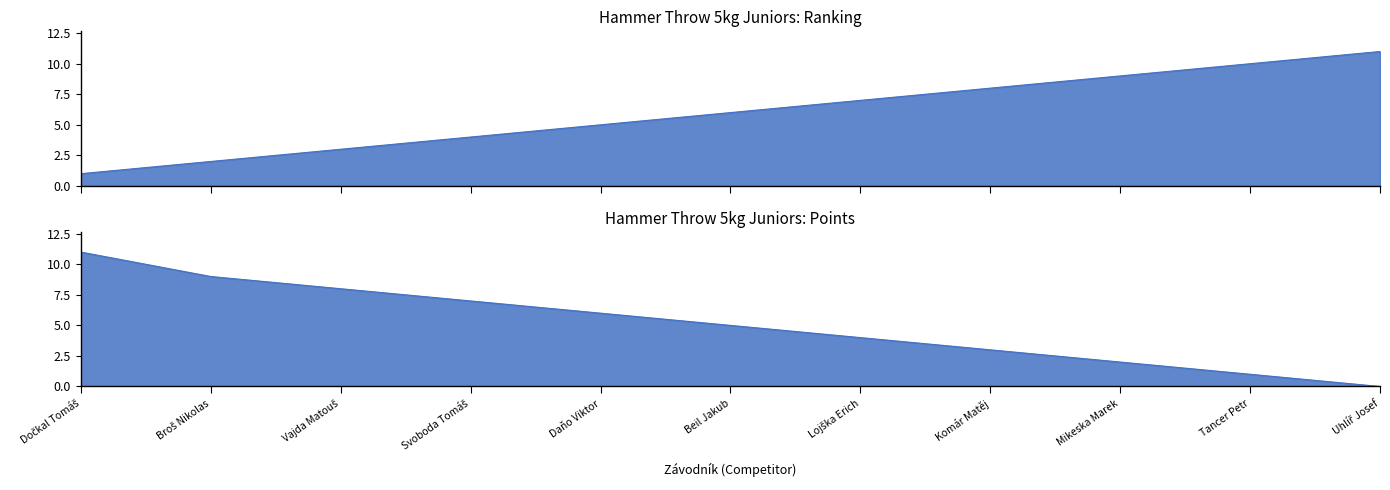

What is the difference between the Body values at Vajda Matouš and Beil Jakub?

3